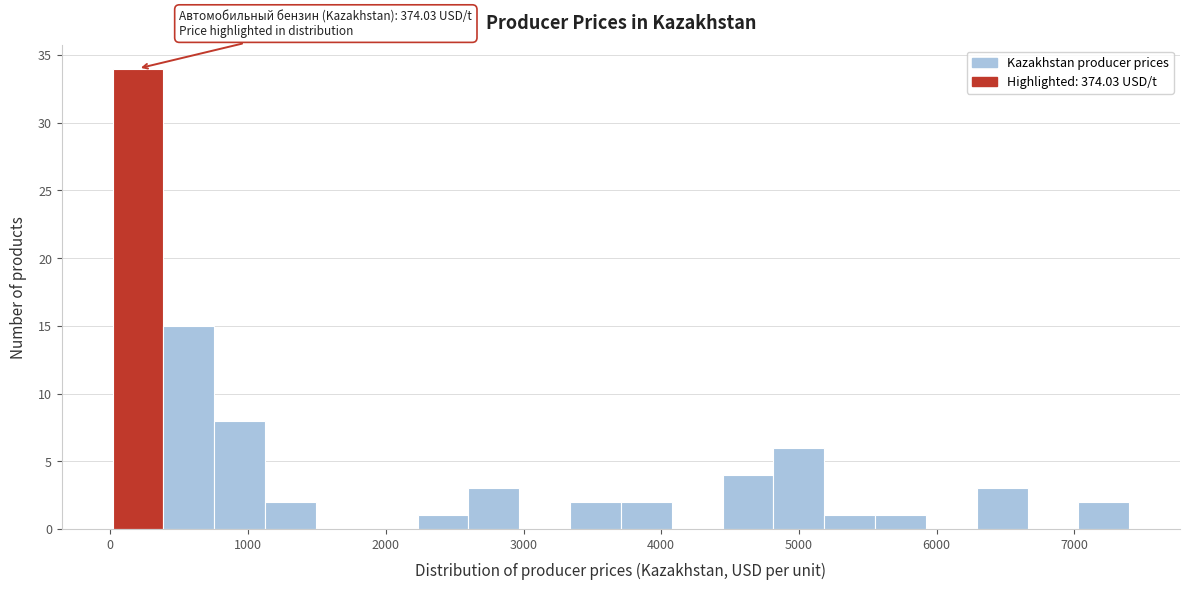

Read against the x-axis, roughly where is the centre of the tallest bar?

200